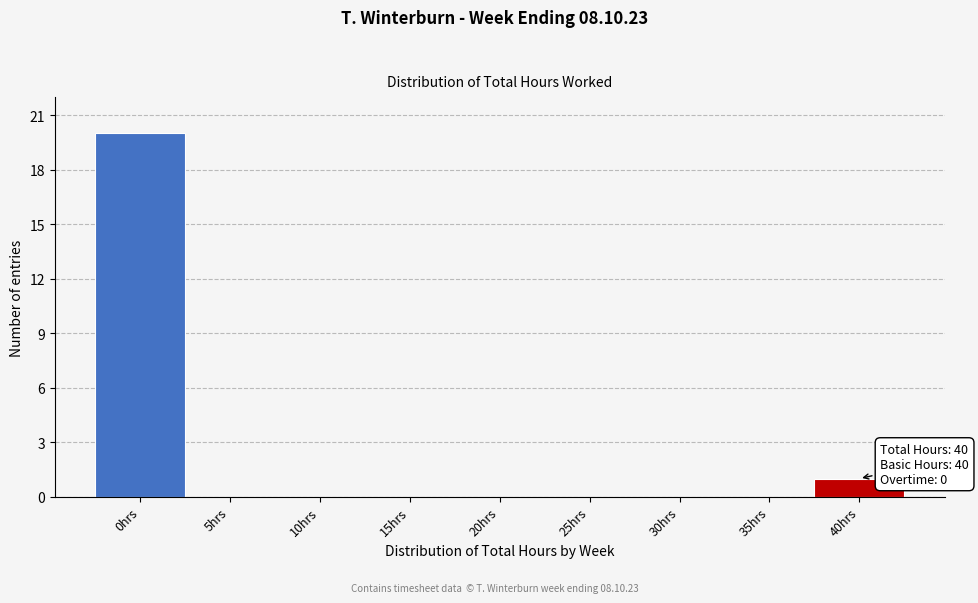

Reading left to right, what are all the values shown in this chart?

0hrs=20	5hrs=0	10hrs=0	15hrs=0	20hrs=0	25hrs=0	30hrs=0	35hrs=0	40hrs=1